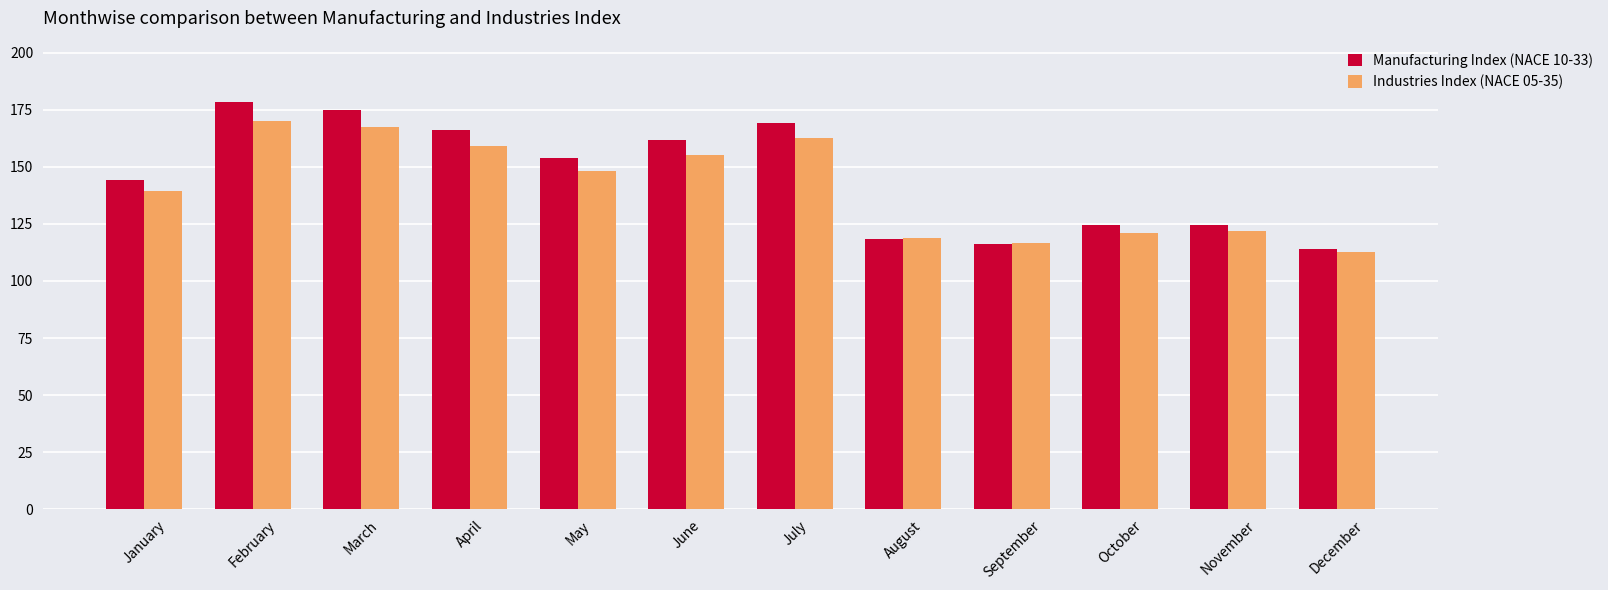

What are all the series names shown in the legend?

Manufacturing Index (NACE 10-33), Industries Index (NACE 05-35)